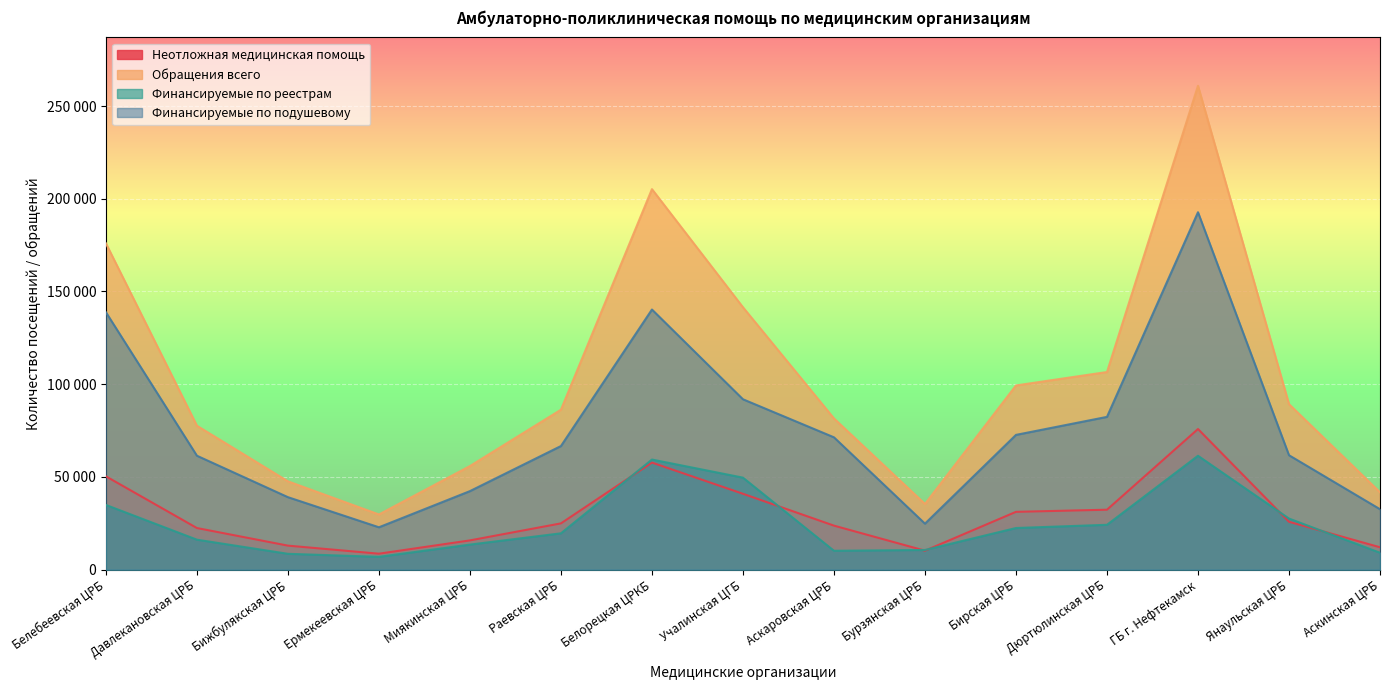

What is the minimum value shown in the chart?

6914